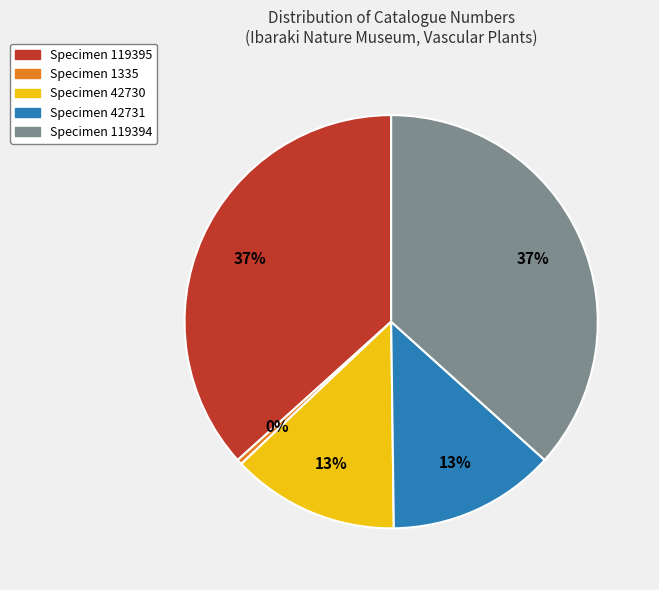

Is there any slice that represents more than half of the pie?

No